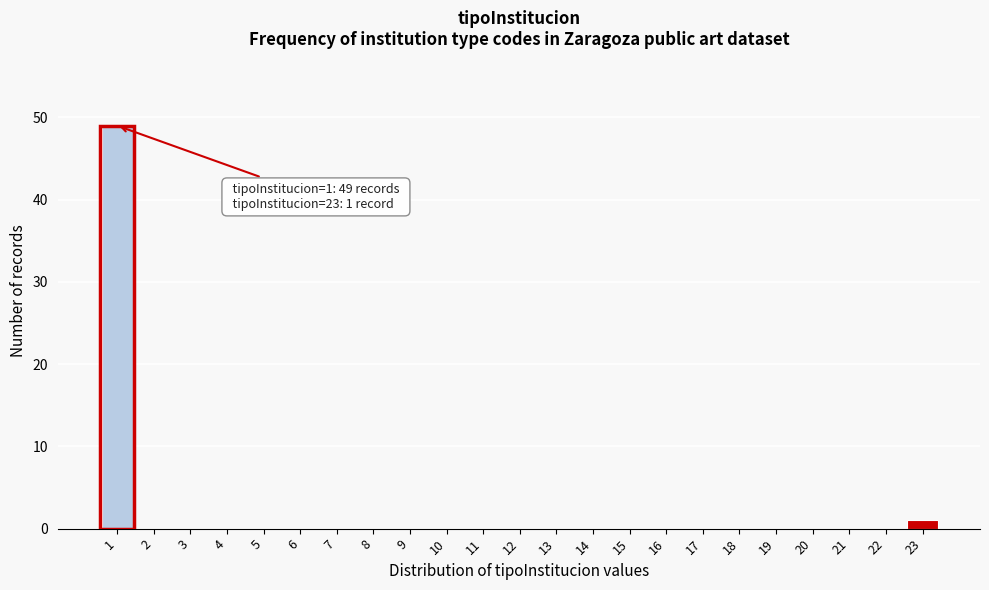

Reading left to right, what are all the values shown in this chart?

1=49	2=0	3=0	4=0	5=0	6=0	7=0	8=0	9=0	10=0	11=0	12=0	13=0	14=0	15=0	16=0	17=0	18=0	19=0	20=0	21=0	22=0	23=1